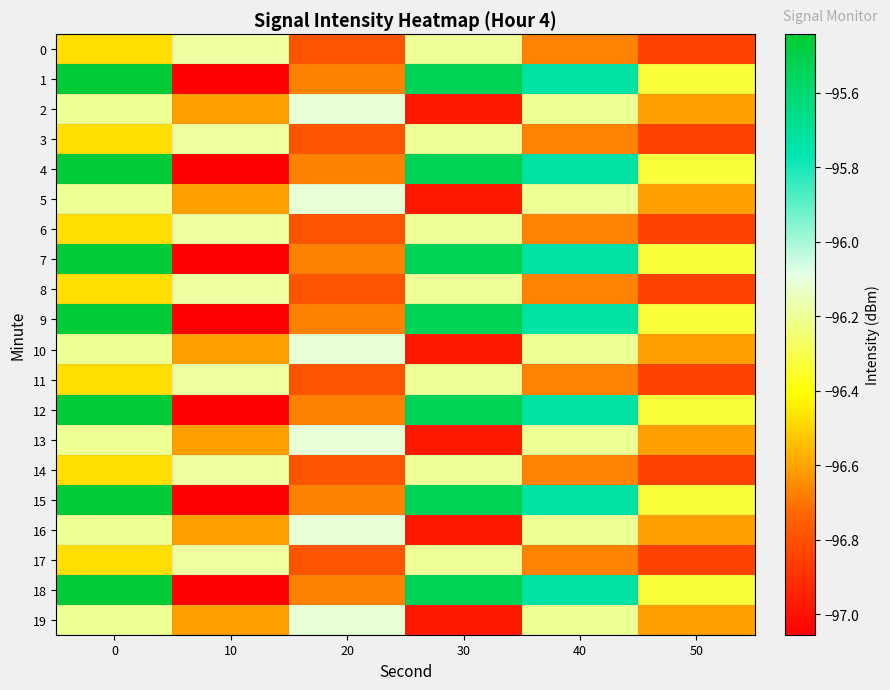

What is the spread (max minus min) of values at 0?

1.0